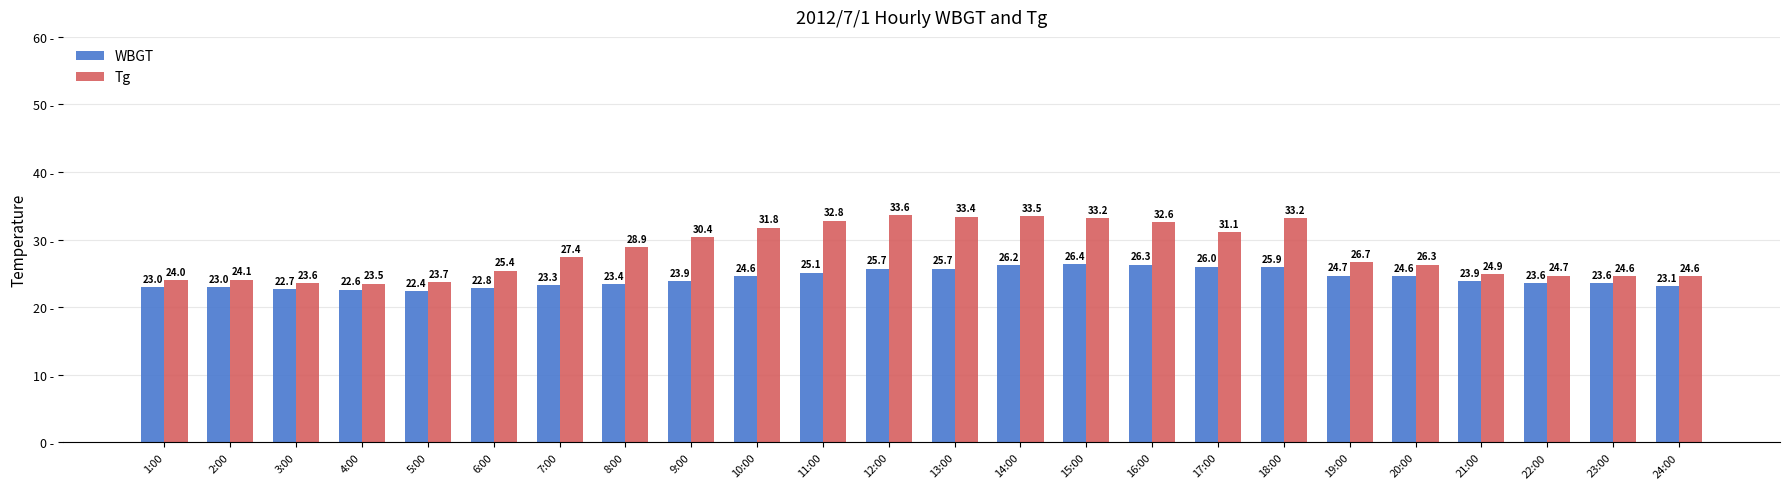

At 19:00, list the series in order from smallest to largest.

WBGT, Tg